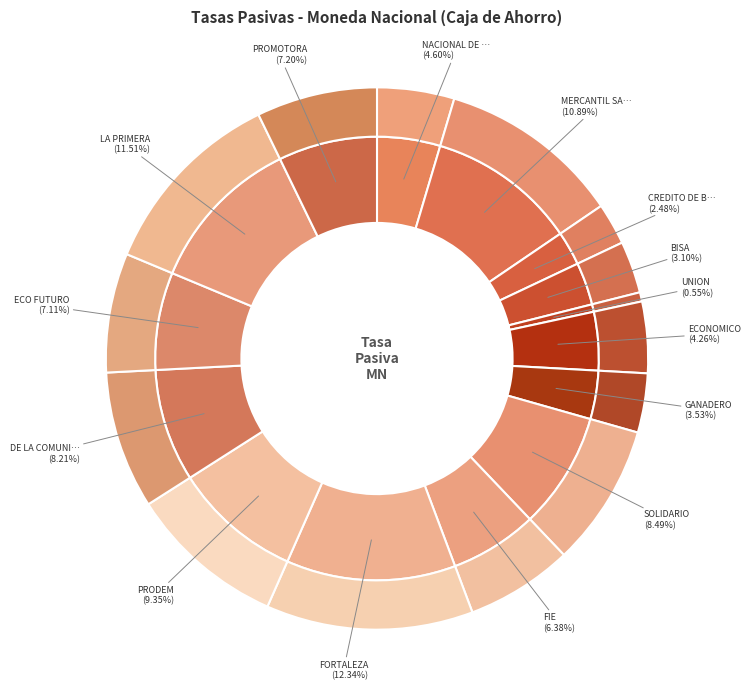

Is it true that CREDITO DE BOLIVIA is 2% of the pie?

True